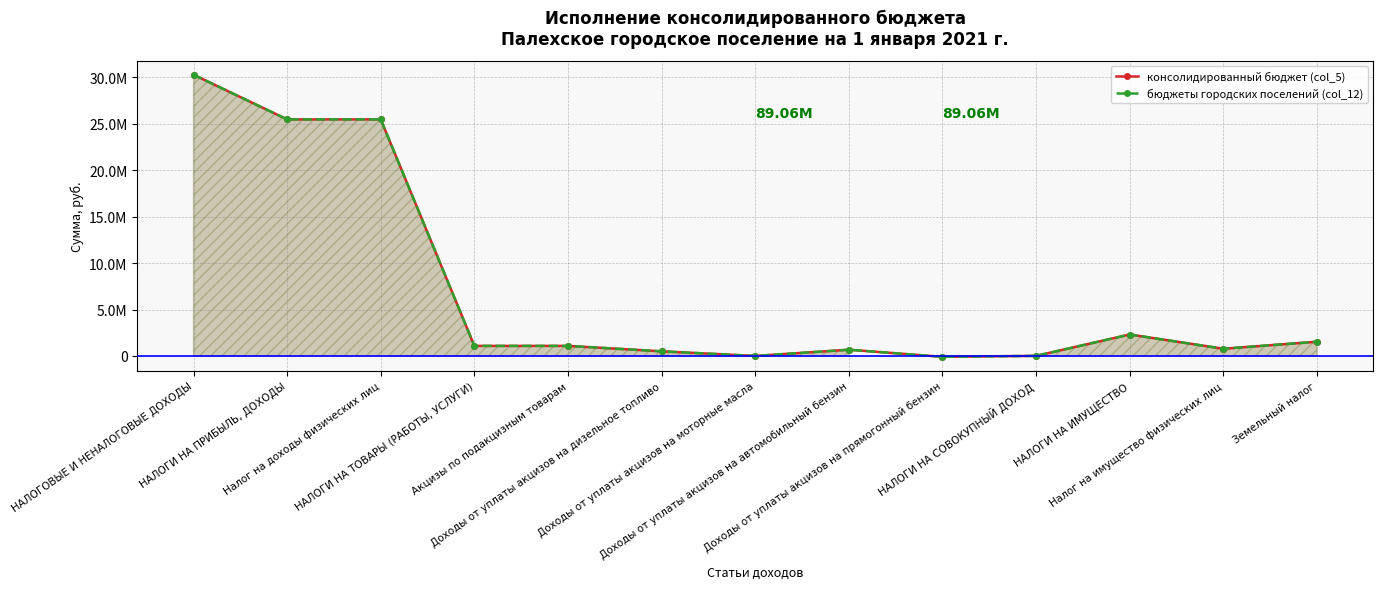

Read the бюджеты городских поселений (col_12) value at Доходы от уплаты акцизов на моторные масла.

3575.5